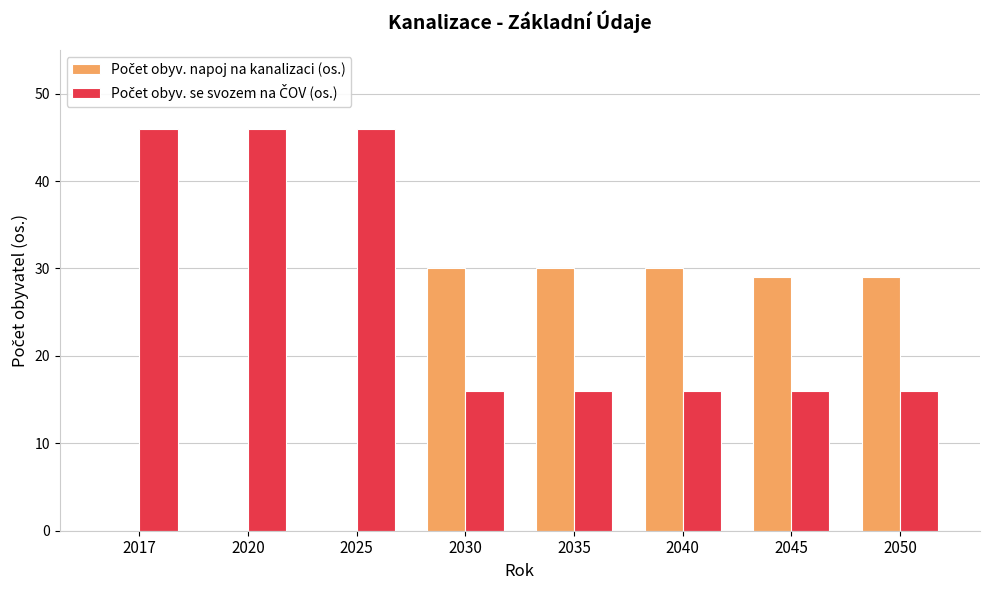

How many series are shown in this chart?

2